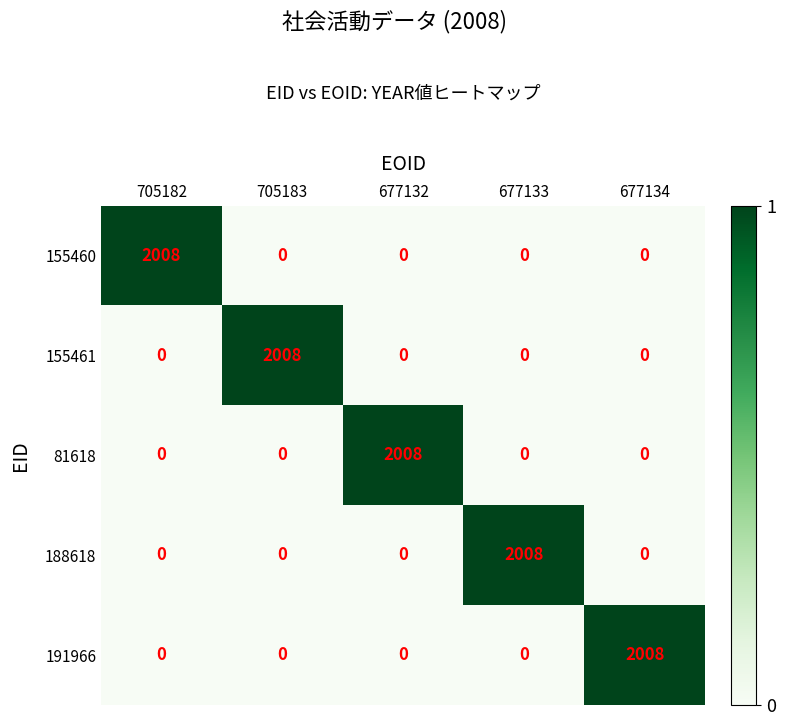

What is the sum of all 155461 values?

2008